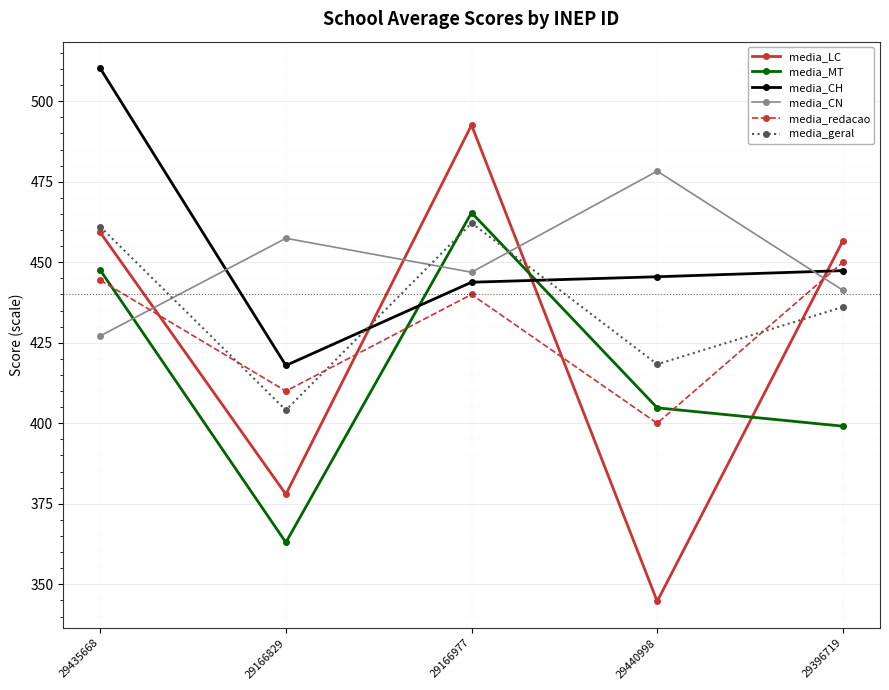

The value of media_CN at 29166829 is 457.4. True or false?

True